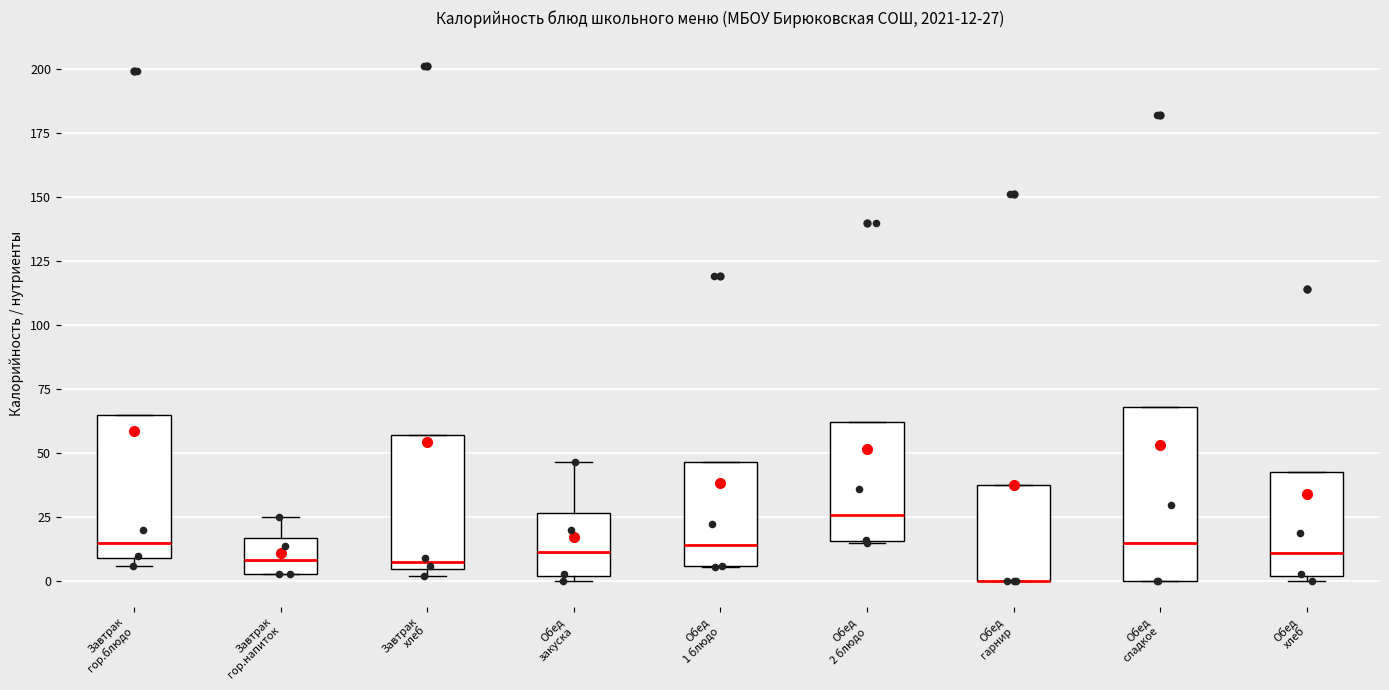

Which box is the tallest, from its lower edge to its upper edge?

Обед сладкое